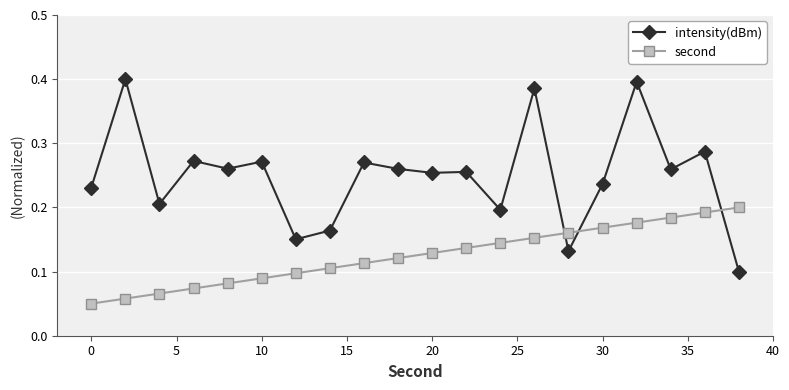

Count the second values in the range 0 to 1.

20